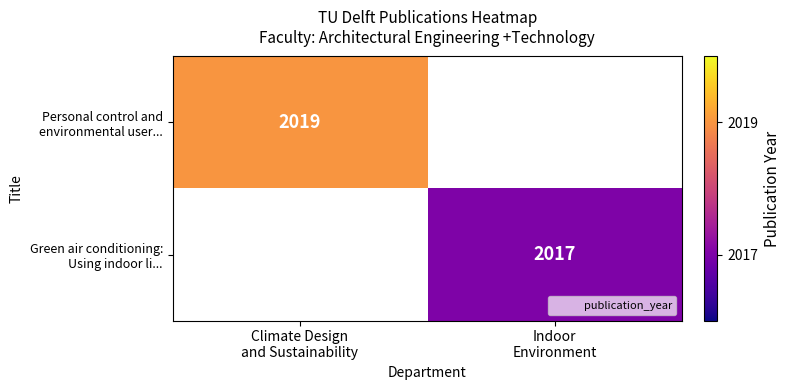

At how many categories does at least one series exceed 1980?

2